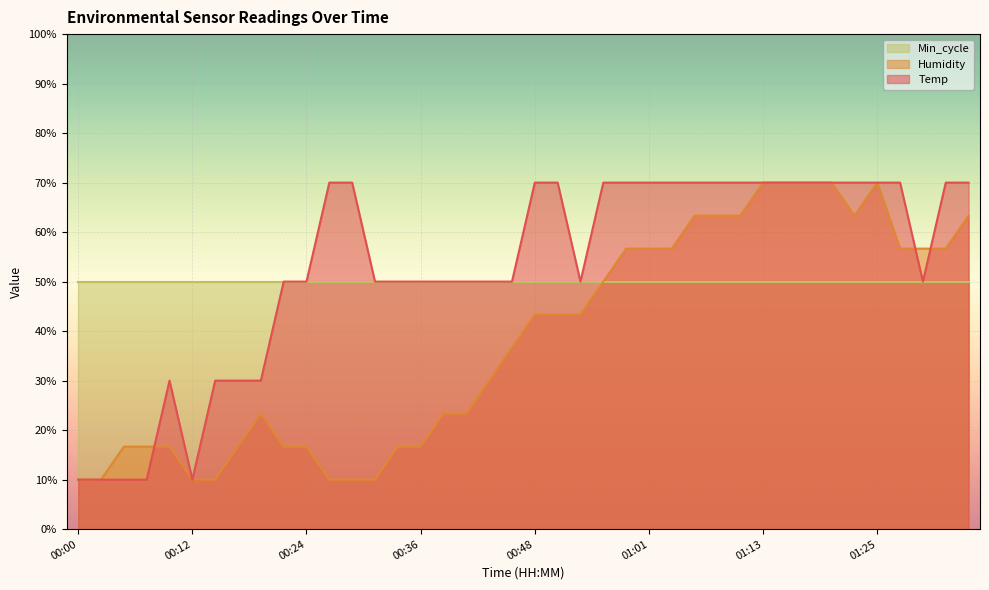

True or false: Temp has more than 1 interior local peaks.

False